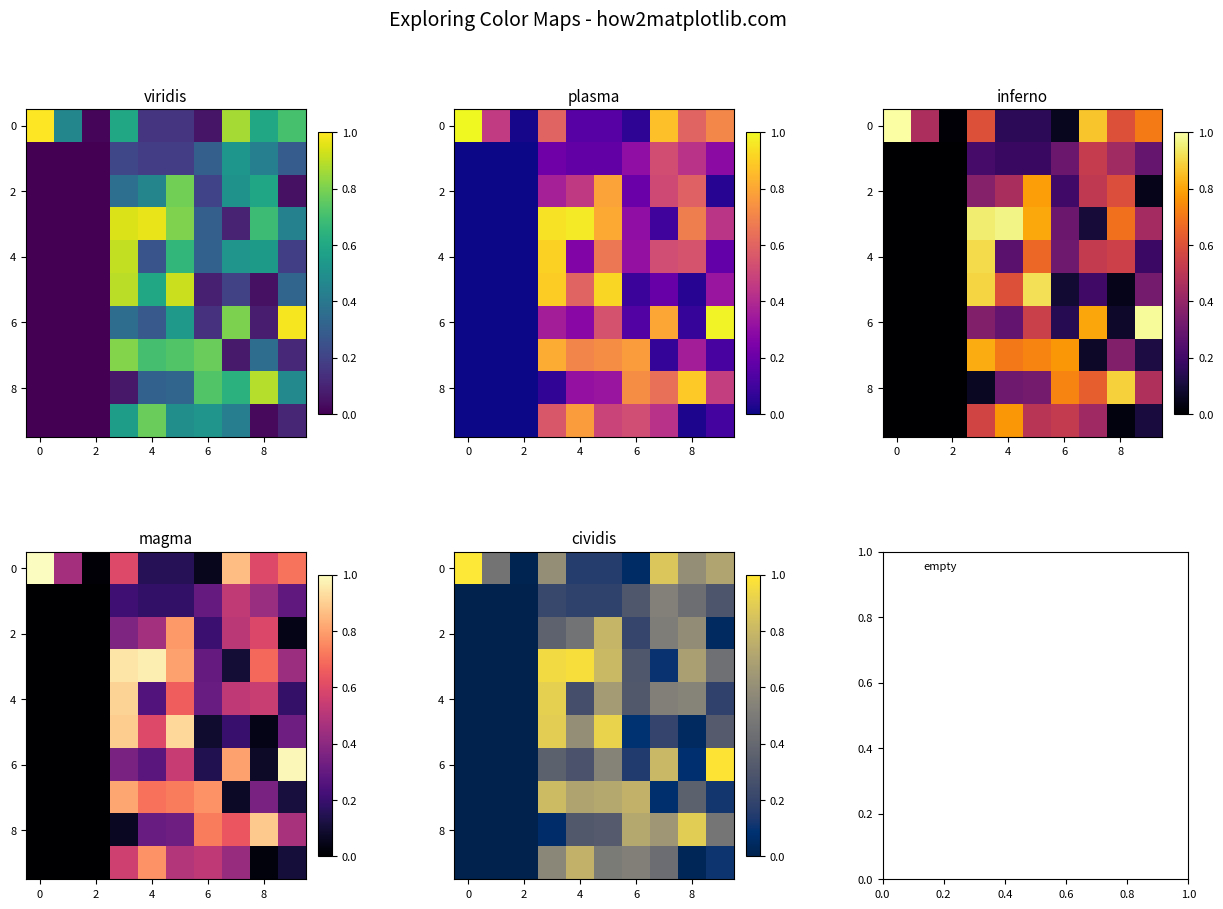

At how many categories does at least one series exceed 0?

10